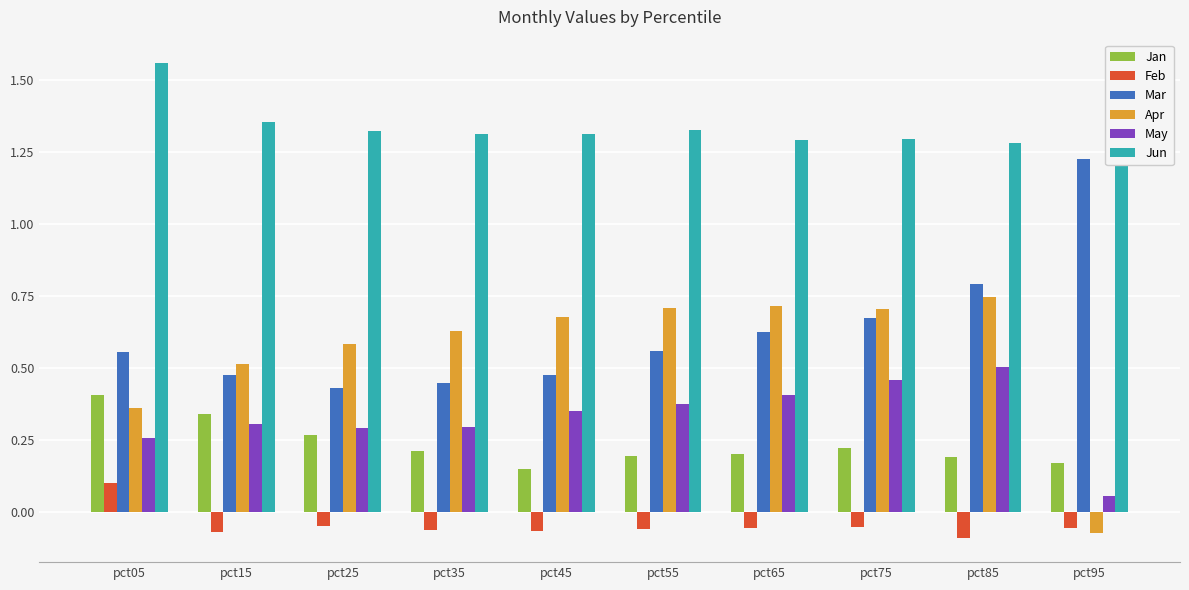

How many May values are between 0 and 1?

10